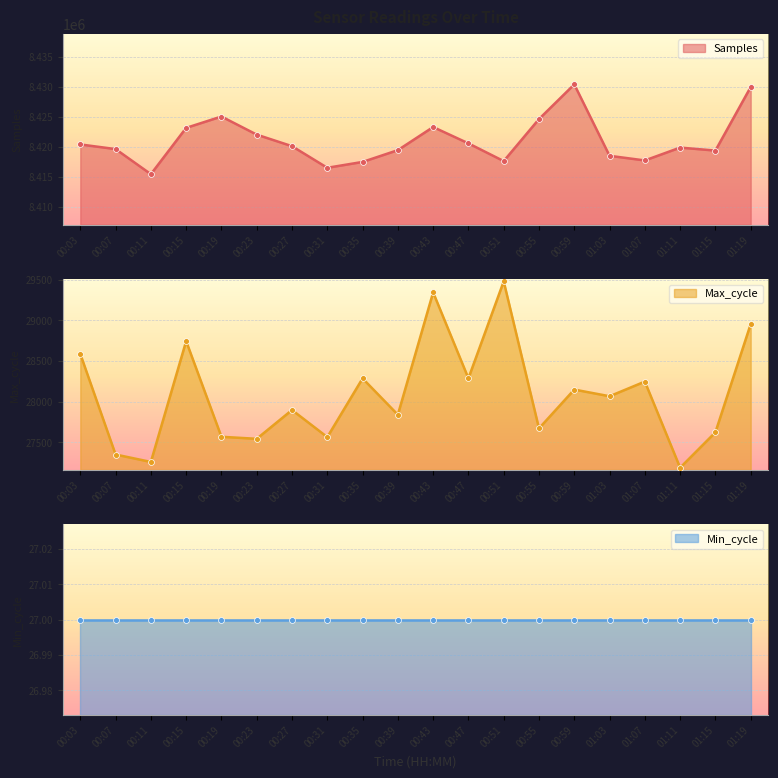

Which category has the lowest value in the Samples series?

00:11